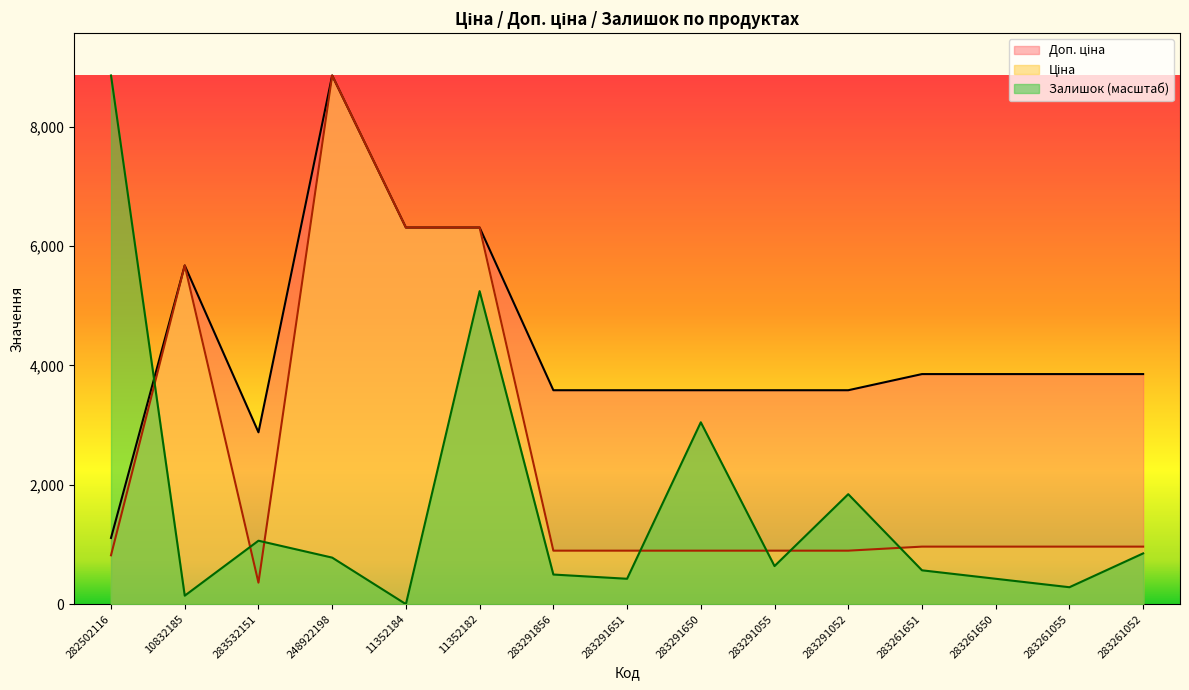

What is the difference between the Ціна values at 283291651 and 282502116?

77.4